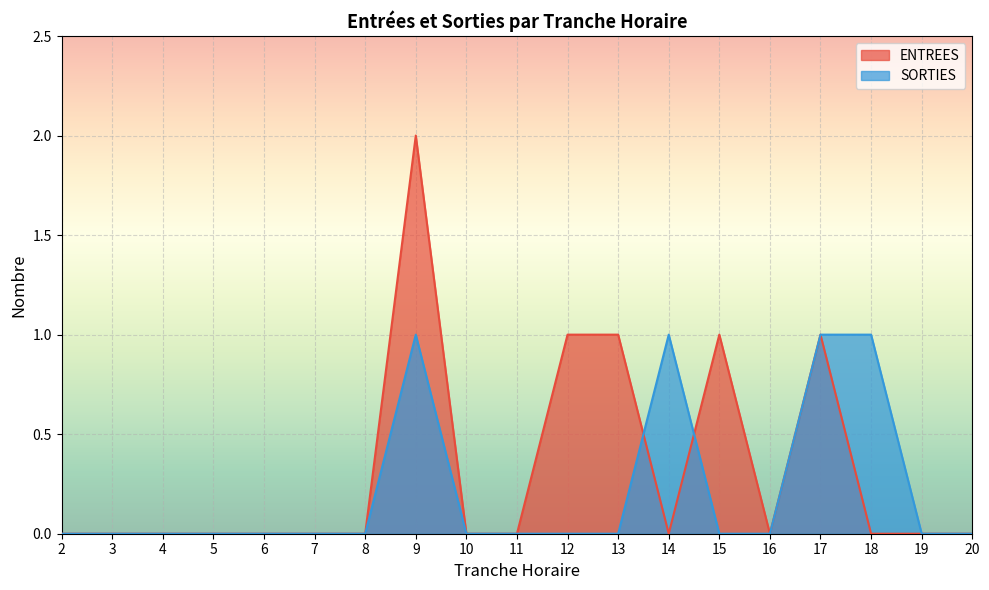

What is the greatest value displayed?

2